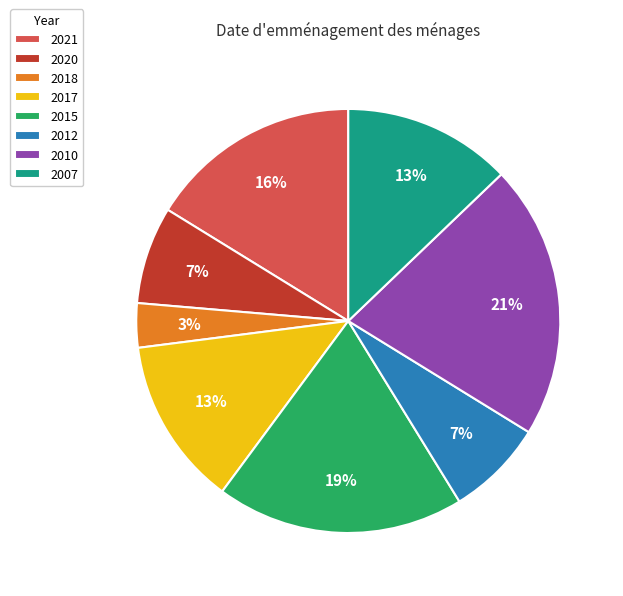

Which category has the smallest portion of the pie?

2018